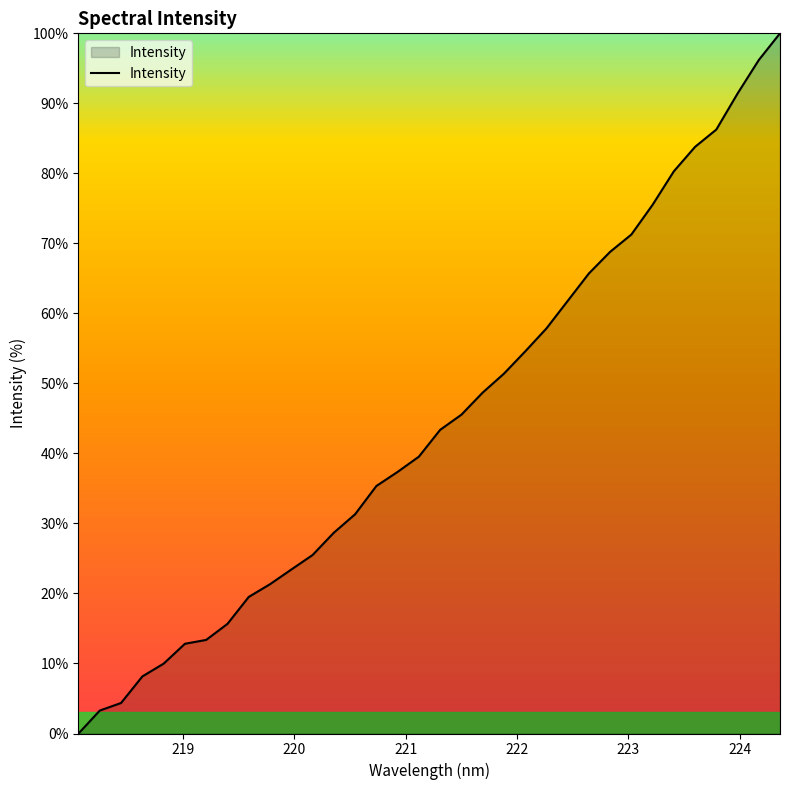

Reading left to right, extract all data points from this chart.

0.0	3.3	4.4	8.2	10.0	12.8	13.4	15.7	19.5	21.3	23.4	25.5	28.7	31.3	35.3	37.4	39.5	43.4	45.5	48.7	51.4	54.6	57.8	61.8	65.7	68.8	71.3	75.5	80.3	83.8	86.3	91.4	96.2	100.0